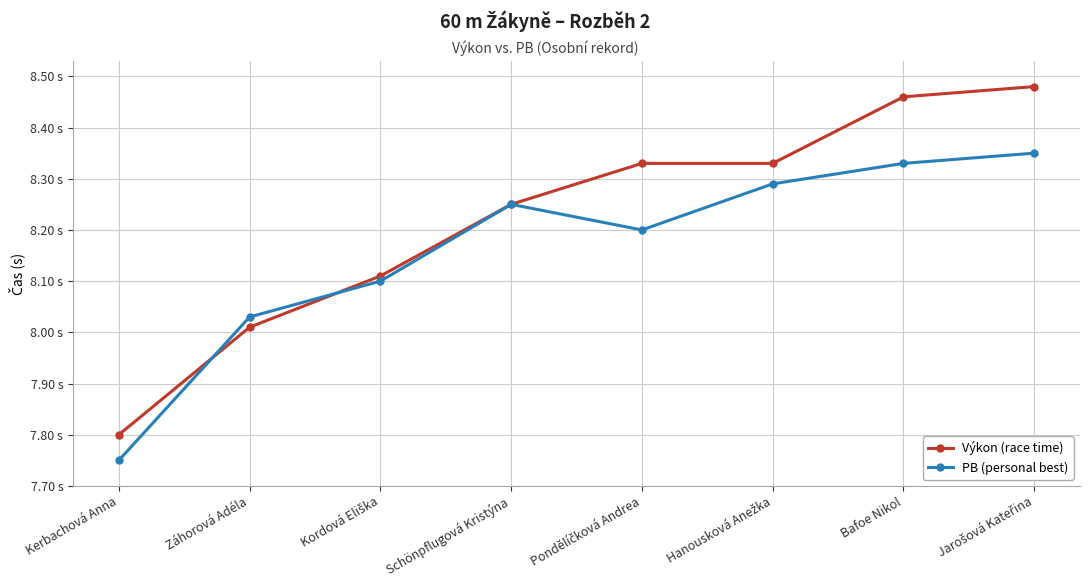

What is the label of the 1st point from the left?

Kerbachová Anna